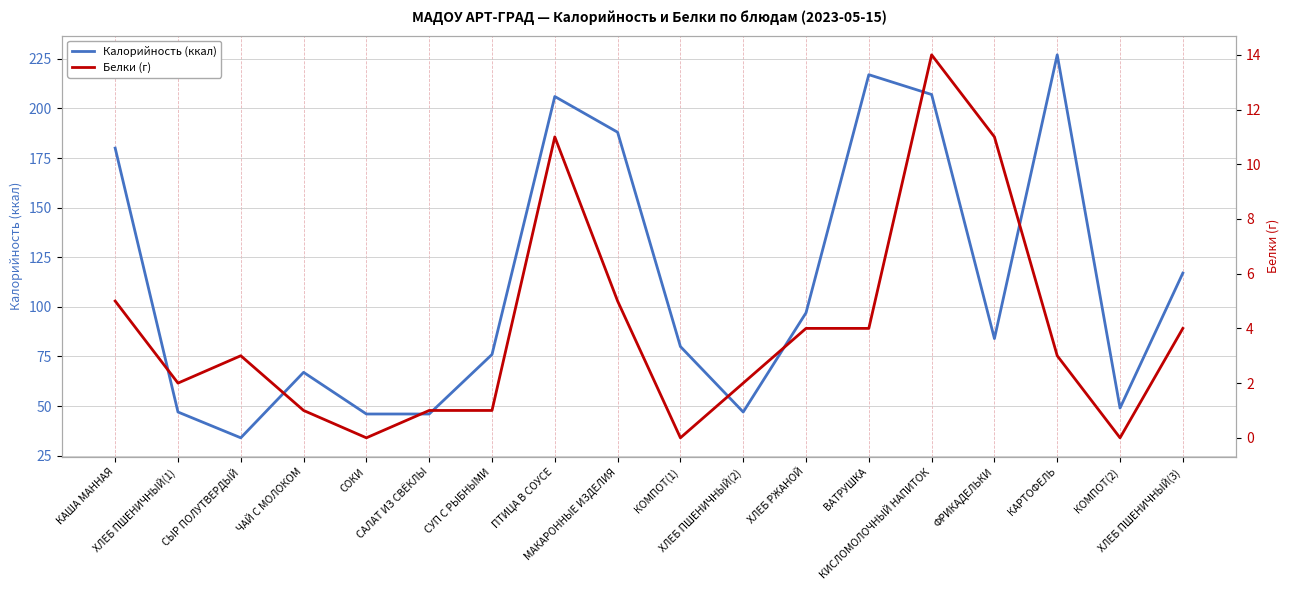

Reading left to right, list all the values displayed in this chart.

Калорийность (ккал): КАША МАННАЯ=180	ХЛЕБ ПШЕНИЧНЫЙ(1)=47	СЫР ПОЛУТВЕРДЫЙ=34	ЧАЙ С МОЛОКОМ=67	СОКИ=46	САЛАТ ИЗ СВЁКЛЫ=46	СУП С РЫБНЫМИ=76	ПТИЦА В СОУСЕ=206	МАКАРОННЫЕ ИЗДЕЛИЯ=188	КОМПОТ(1)=80	ХЛЕБ ПШЕНИЧНЫЙ(2)=47	ХЛЕБ РЖАНОЙ=97	ВАТРУШКА=217	КИСЛОМОЛОЧНЫЙ НАПИТОК=207	ФРИКАДЕЛЬКИ=84	КАРТОФЕЛЬ=227	КОМПОТ(2)=49	ХЛЕБ ПШЕНИЧНЫЙ(3)=117
Белки (г): КАША МАННАЯ=5	ХЛЕБ ПШЕНИЧНЫЙ(1)=2	СЫР ПОЛУТВЕРДЫЙ=3	ЧАЙ С МОЛОКОМ=1	СОКИ=0	САЛАТ ИЗ СВЁКЛЫ=1	СУП С РЫБНЫМИ=1	ПТИЦА В СОУСЕ=11	МАКАРОННЫЕ ИЗДЕЛИЯ=5	КОМПОТ(1)=0	ХЛЕБ ПШЕНИЧНЫЙ(2)=2	ХЛЕБ РЖАНОЙ=4	ВАТРУШКА=4	КИСЛОМОЛОЧНЫЙ НАПИТОК=14	ФРИКАДЕЛЬКИ=11	КАРТОФЕЛЬ=3	КОМПОТ(2)=0	ХЛЕБ ПШЕНИЧНЫЙ(3)=4